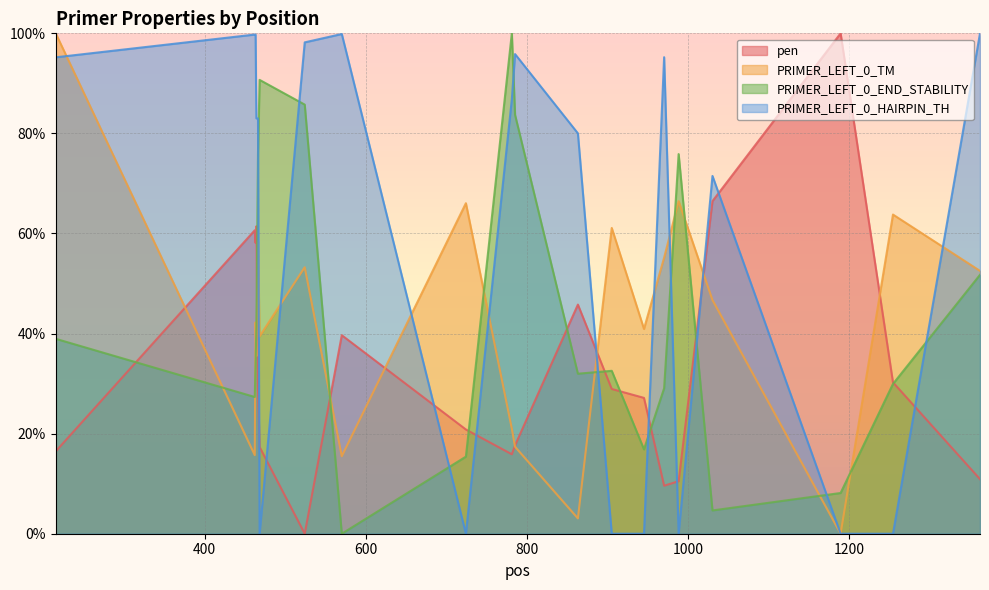

Count the number of categories in the chart.

20